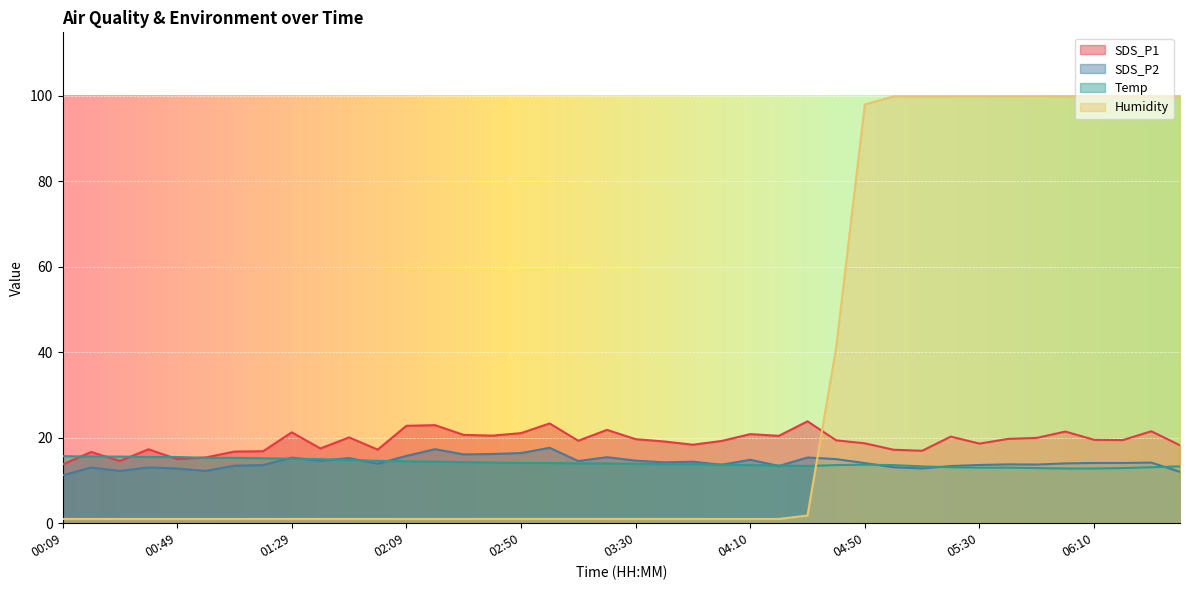

What is the label of the 21st point from the right?

03:20